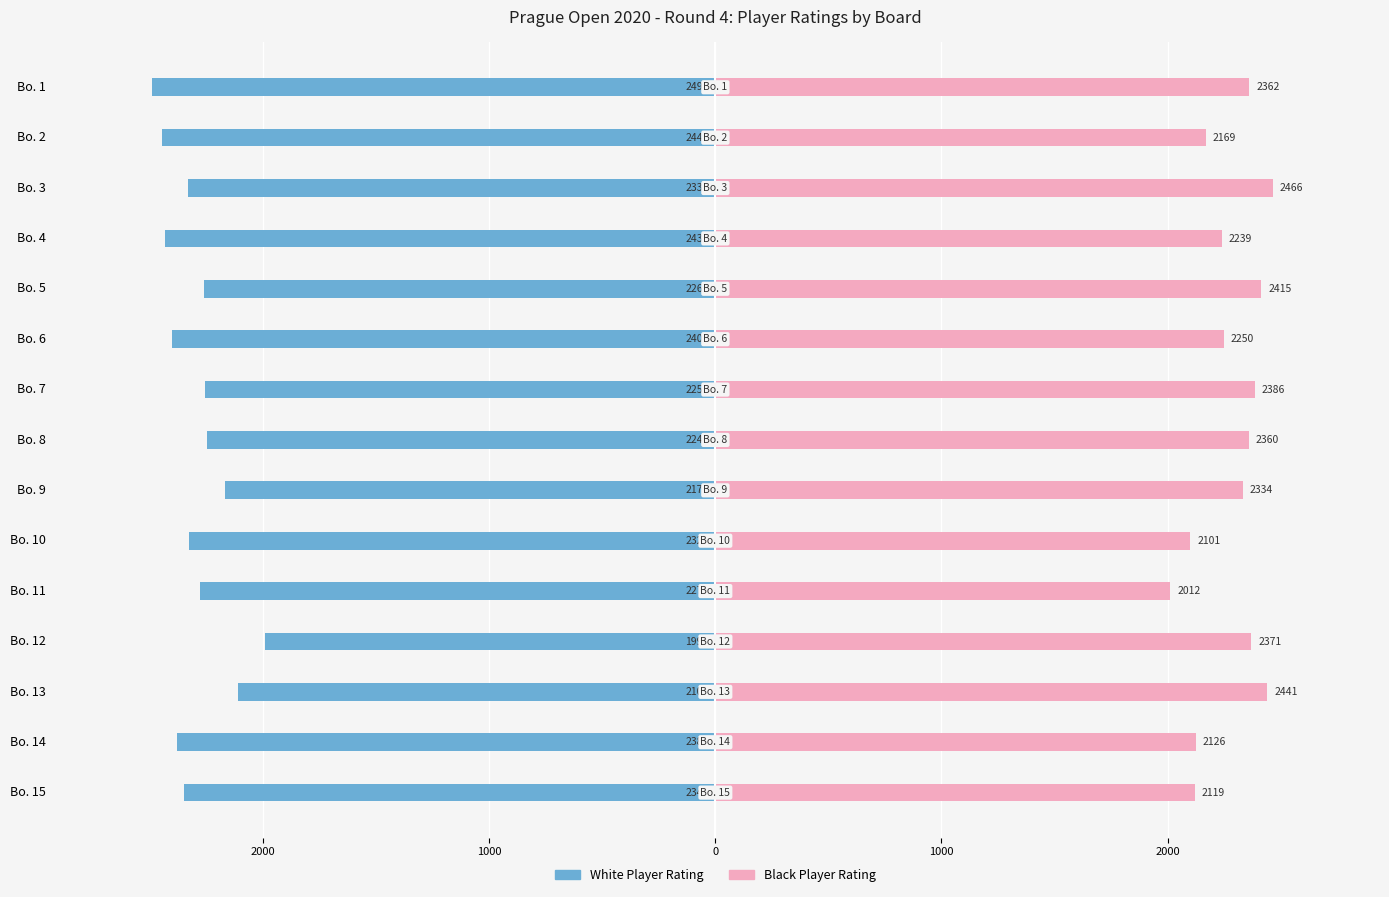

True or false: Black Player Rating has a value of 782 at Bo. 1.

False